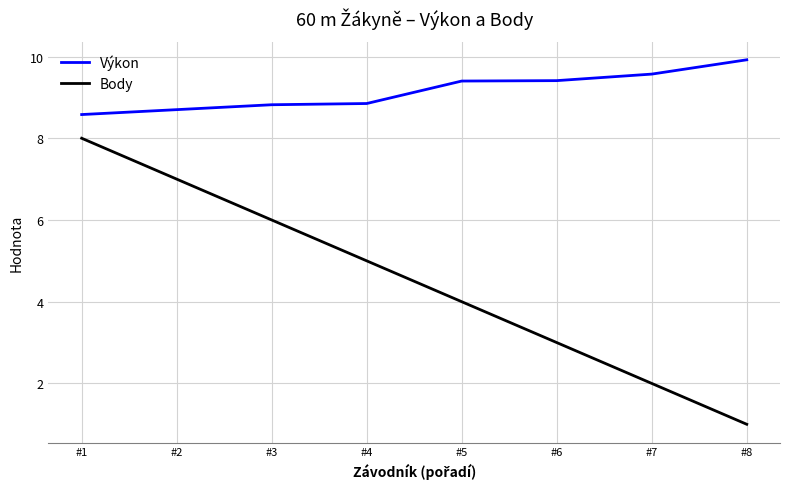

How many values in the Výkon series are below 9?

4